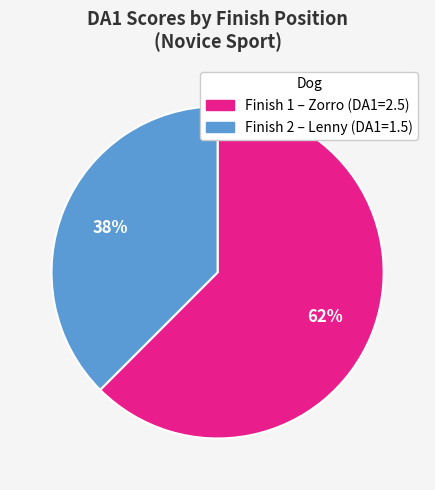

Is there any slice that represents more than half of the pie?

Yes